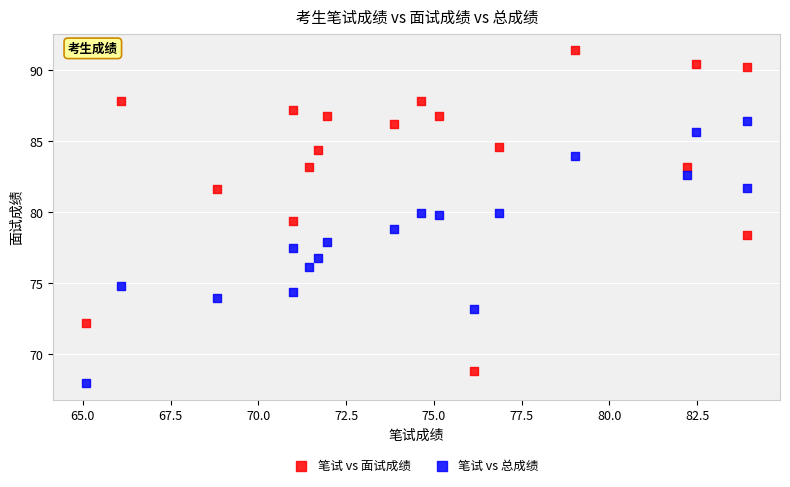

Which series has the largest Y range (max minus min)?

笔试 vs 面试成绩